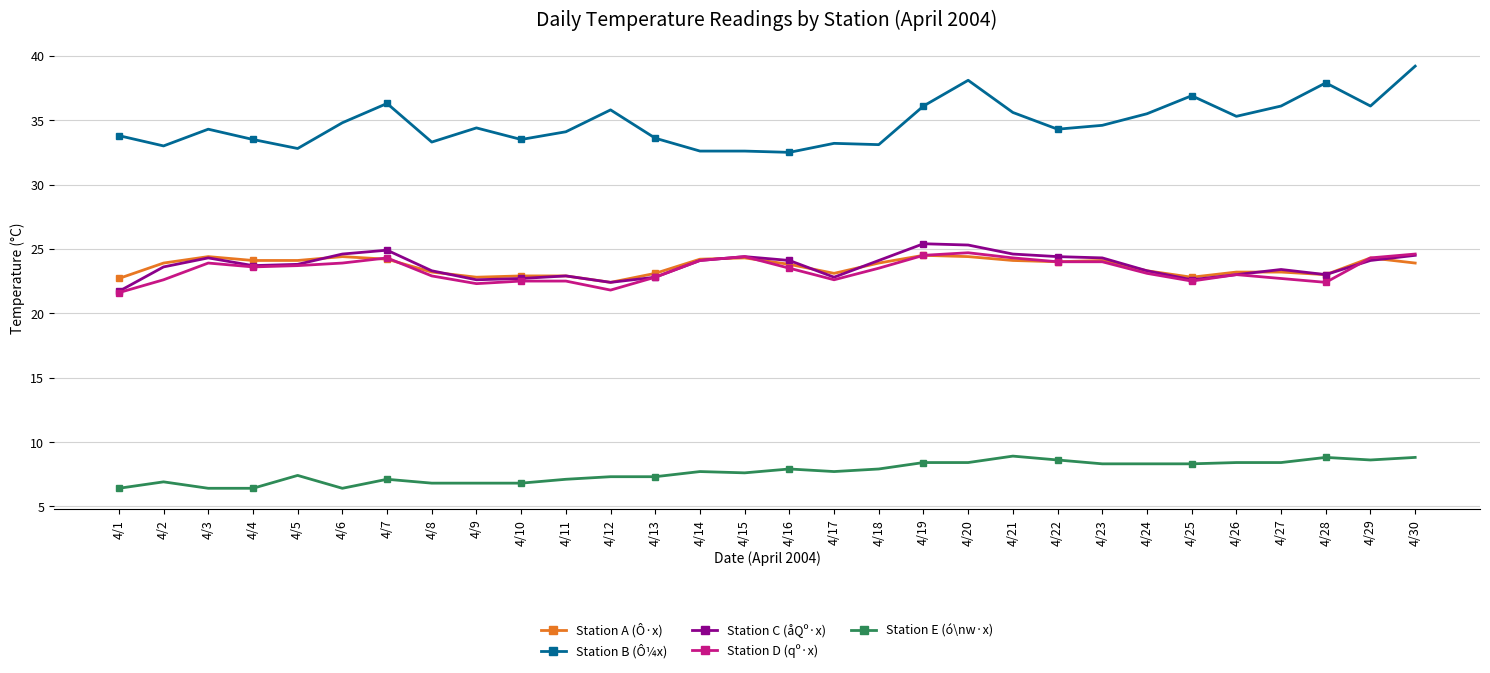

What is the sum of all Station C (åQº·x) values?

710.7